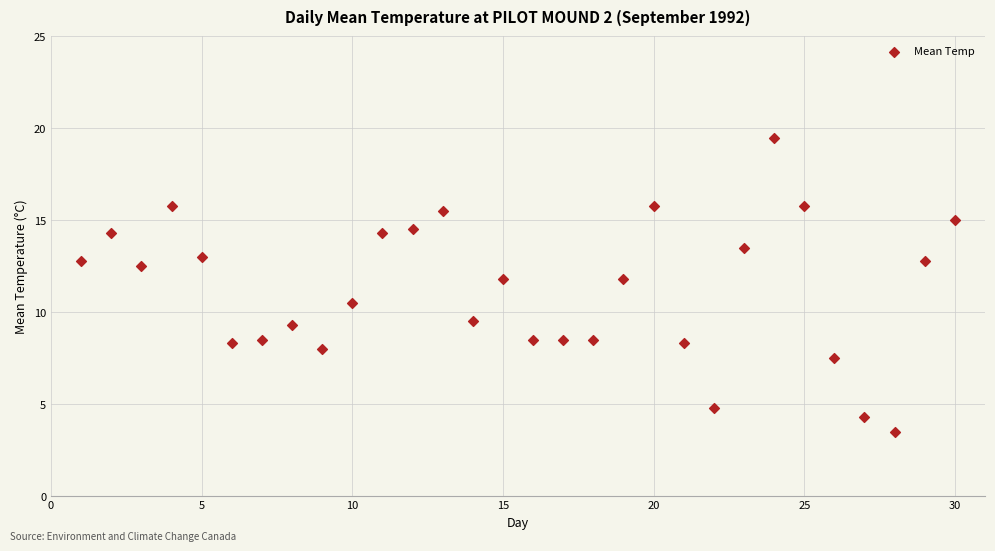

What is the range of X values (max minus min)?

29.0